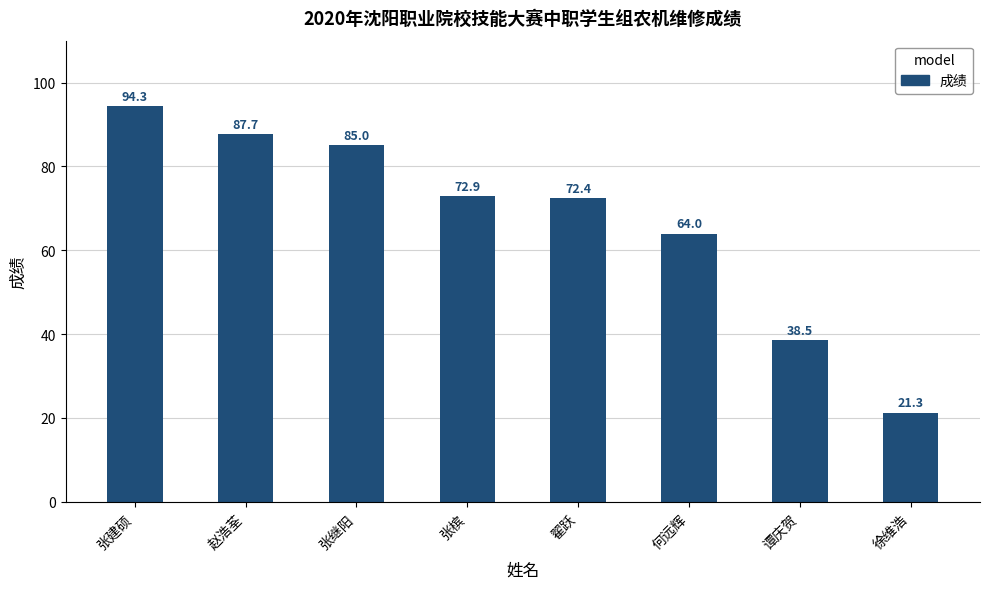

What value does the data have at 翟跃?

72.4